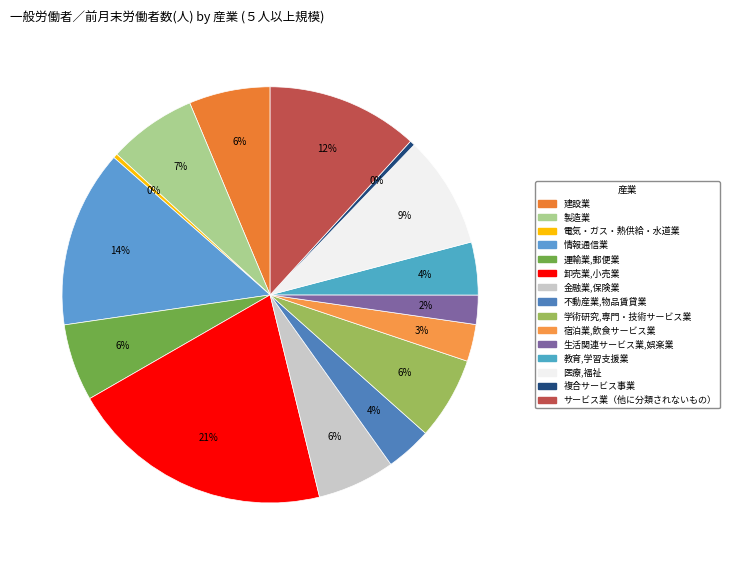

How many slices are in this pie chart?

15